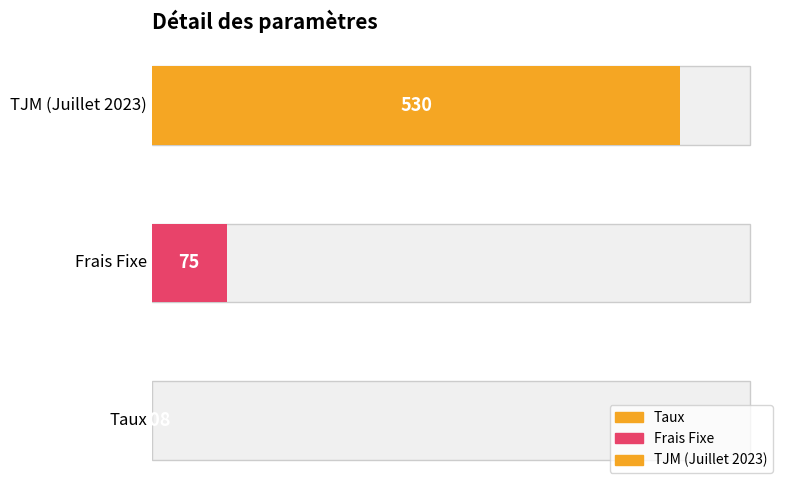

At which label is the value closest to 265?

Frais Fixe